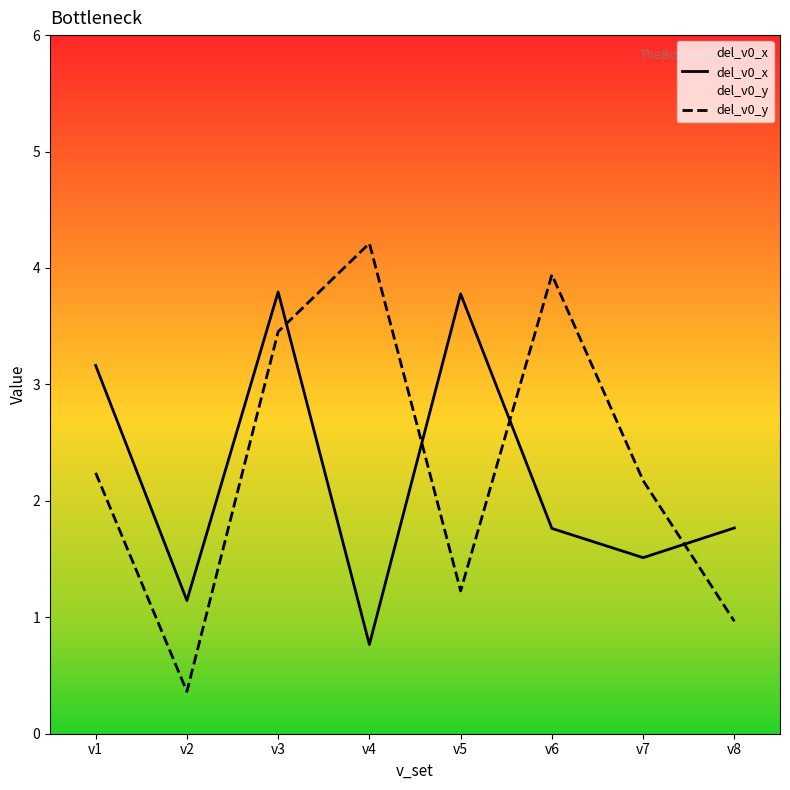

What are all the series names shown in the legend?

del_v0_x, del_v0_y